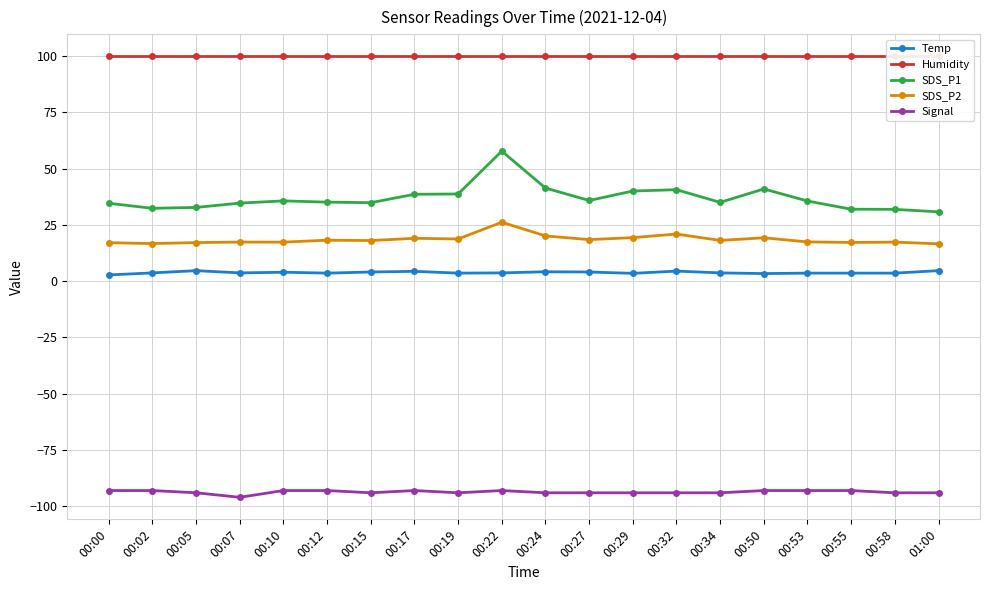

How many series are shown in this chart?

5